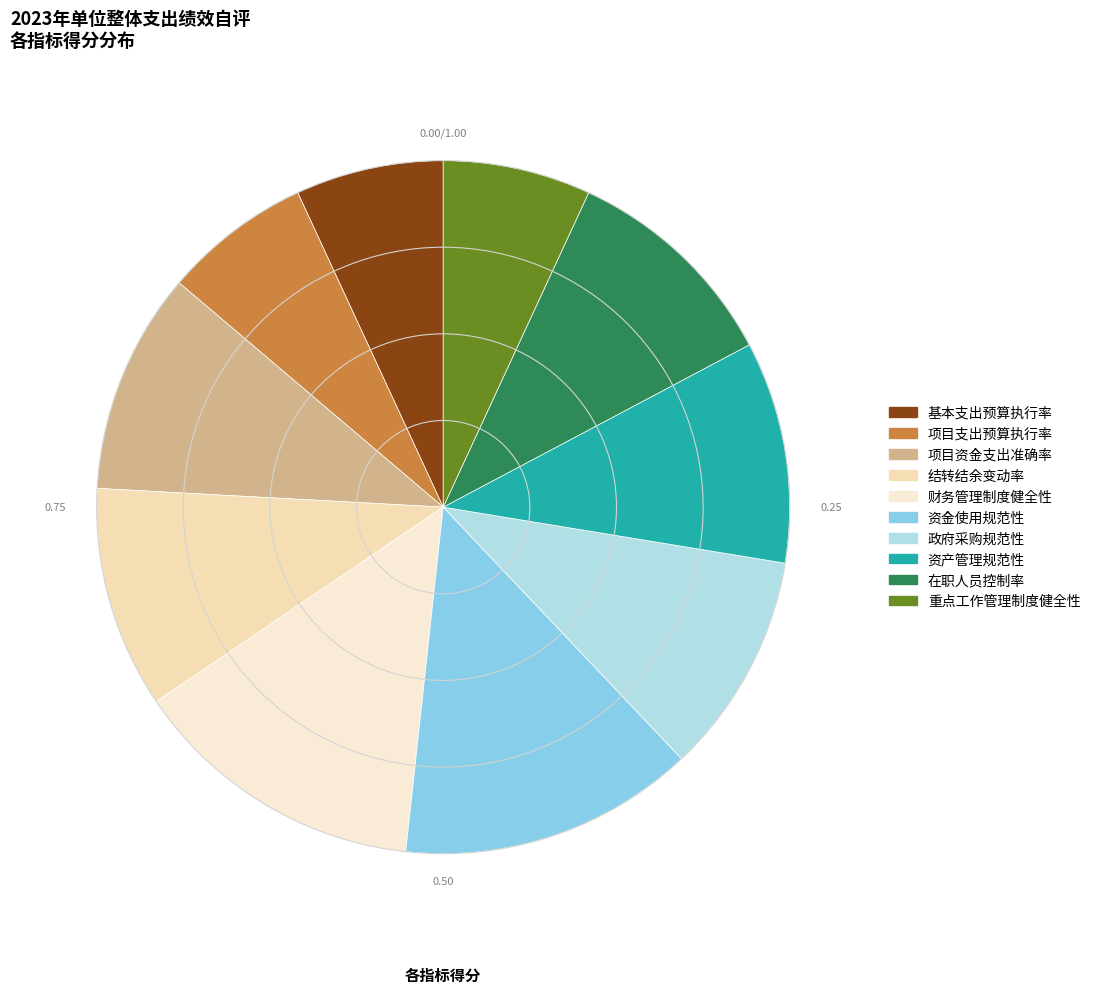

To the nearest percent, what percentage of the pie is 重点工作管理制度健全性?

7%